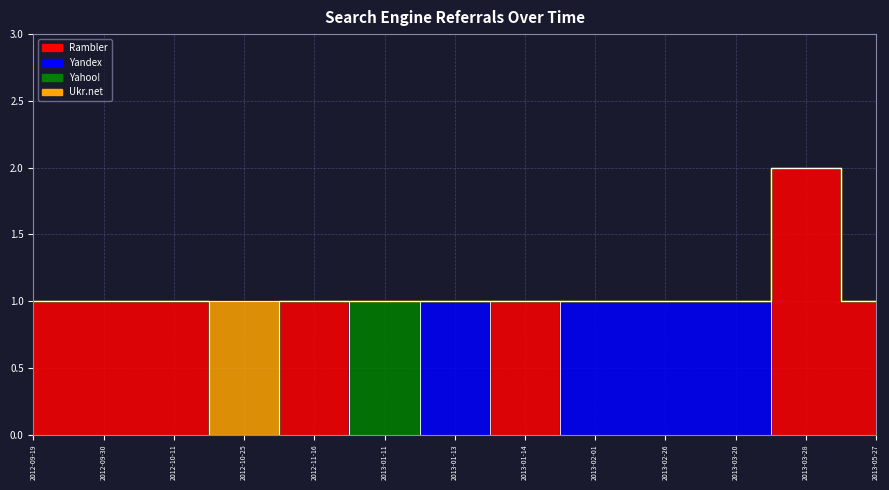

Reading right to left, transcribe all the data shown in this chart.

Rambler: 2013-05-27=1	2013-03-28=2	2013-03-20=0	2013-02-26=0	2013-02-01=0	2013-01-14=1	2013-01-13=0	2013-01-11=0	2012-11-16=1	2012-10-25=0	2012-10-11=1	2012-09-30=1	2012-09-19=1
Yandex: 2013-05-27=0	2013-03-28=0	2013-03-20=1	2013-02-26=1	2013-02-01=1	2013-01-14=0	2013-01-13=1	2013-01-11=0	2012-11-16=0	2012-10-25=0	2012-10-11=0	2012-09-30=0	2012-09-19=0
Yahoo!: 2013-05-27=0	2013-03-28=0	2013-03-20=0	2013-02-26=0	2013-02-01=0	2013-01-14=0	2013-01-13=0	2013-01-11=1	2012-11-16=0	2012-10-25=0	2012-10-11=0	2012-09-30=0	2012-09-19=0
Ukr.net: 2013-05-27=0	2013-03-28=0	2013-03-20=0	2013-02-26=0	2013-02-01=0	2013-01-14=0	2013-01-13=0	2013-01-11=0	2012-11-16=0	2012-10-25=1	2012-10-11=0	2012-09-30=0	2012-09-19=0